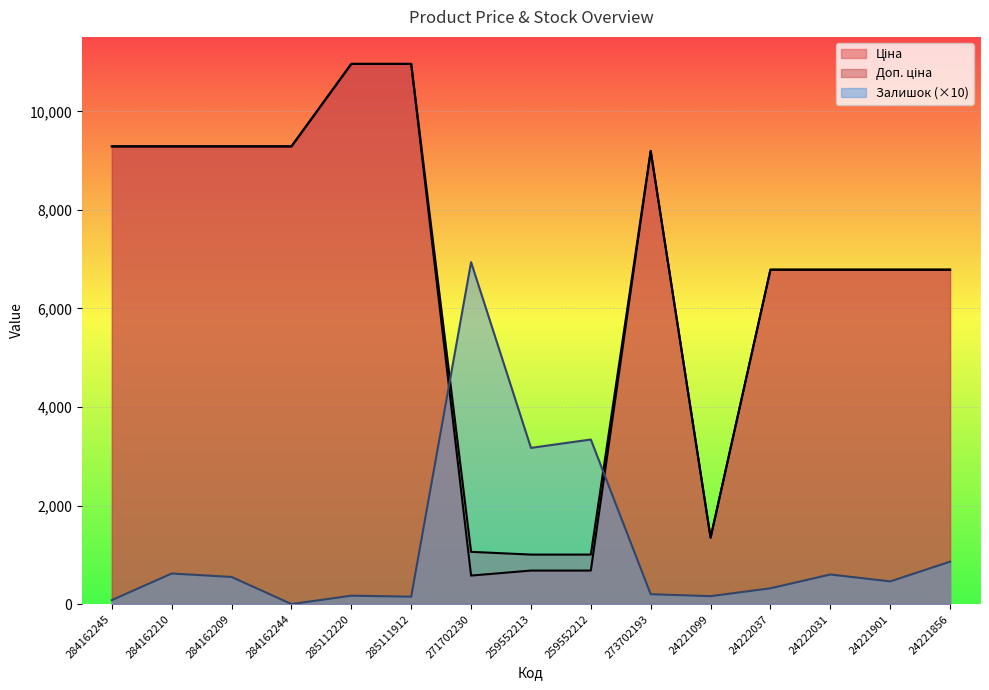

How many intersections are there between Залишок and Доп. ціна?

2